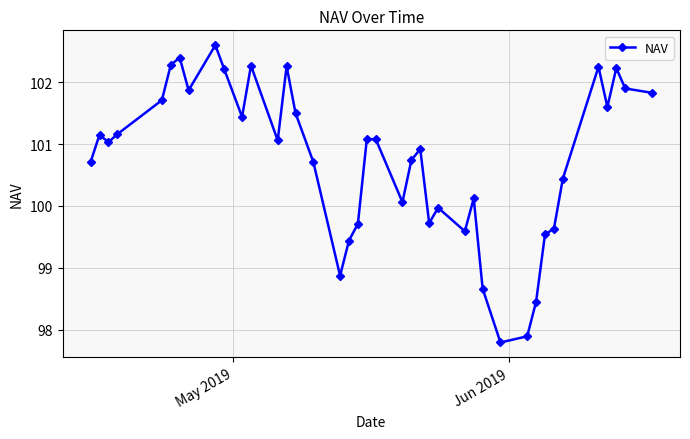

What is the greatest value displayed?

102.6